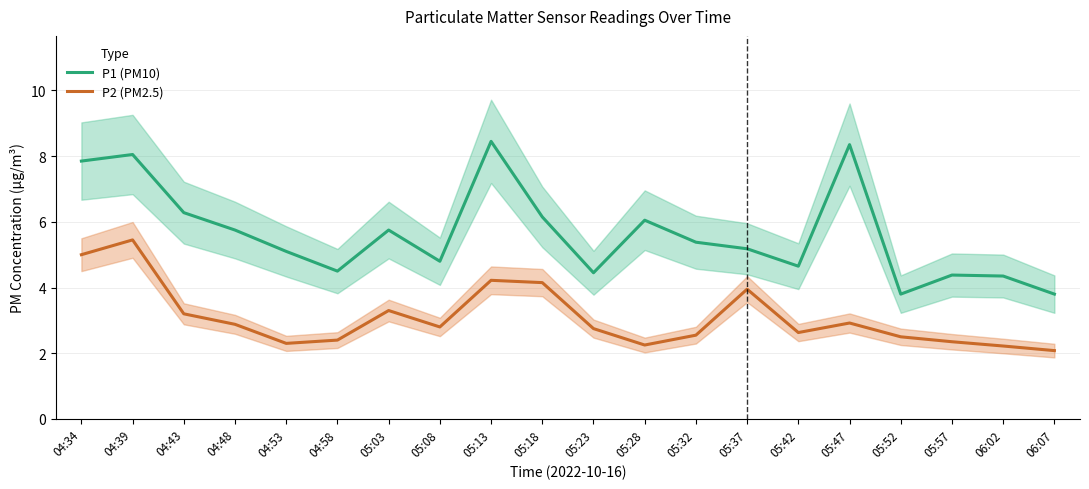

What is the sum of all P2 (PM2.5) values?

61.9